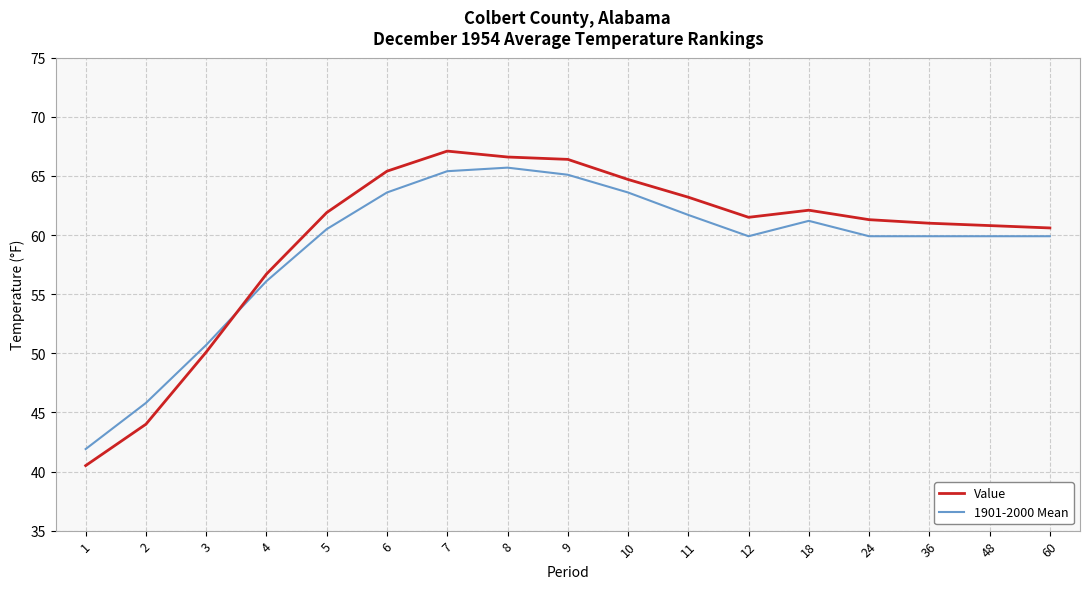

True or false: 1901-2000 Mean and Value intersect in this chart.

True